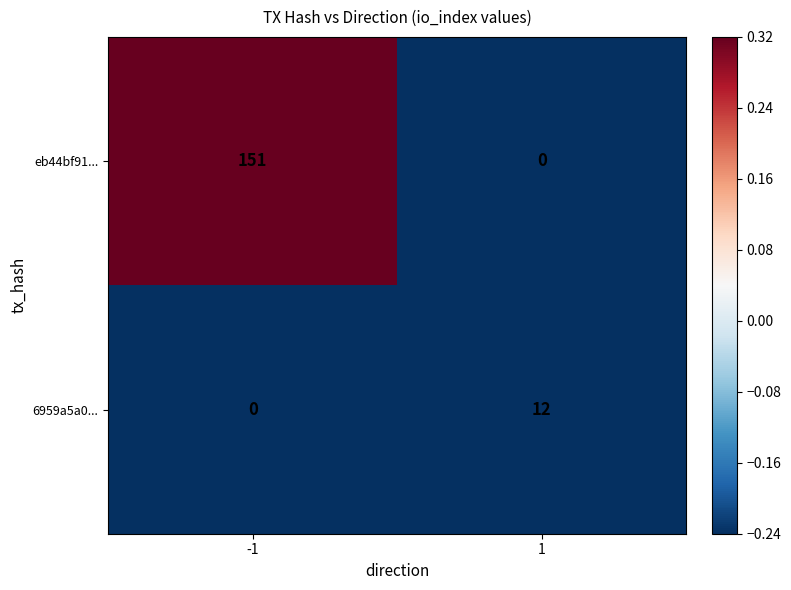

What is the maximum value shown in the chart?

151